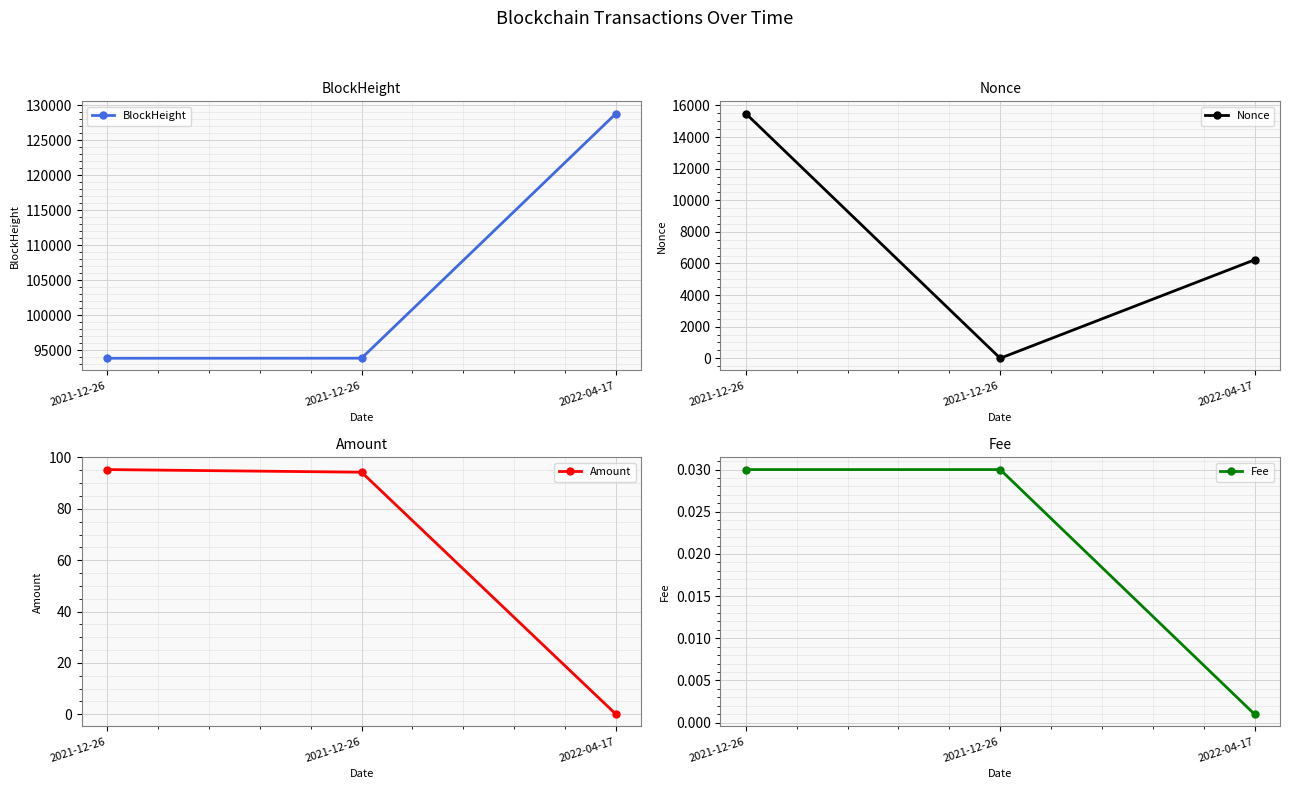

What is the total value across all series at 2021-12-26?

109439.3